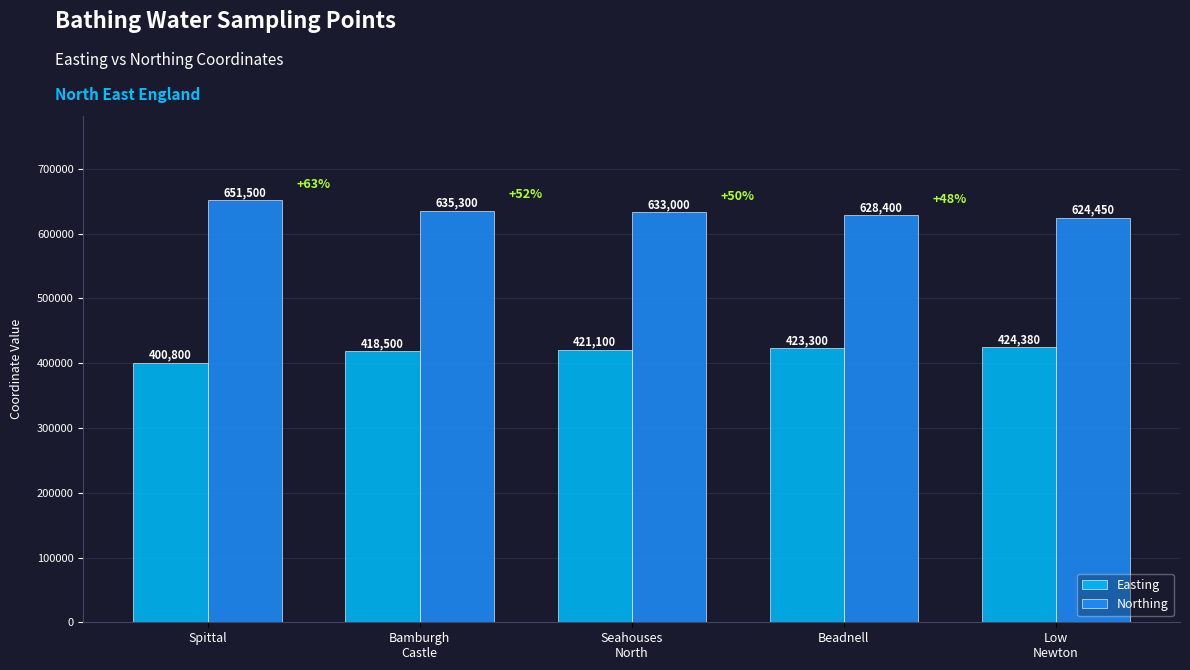

At which category is the sum across all series the highest?

Seahouses
North